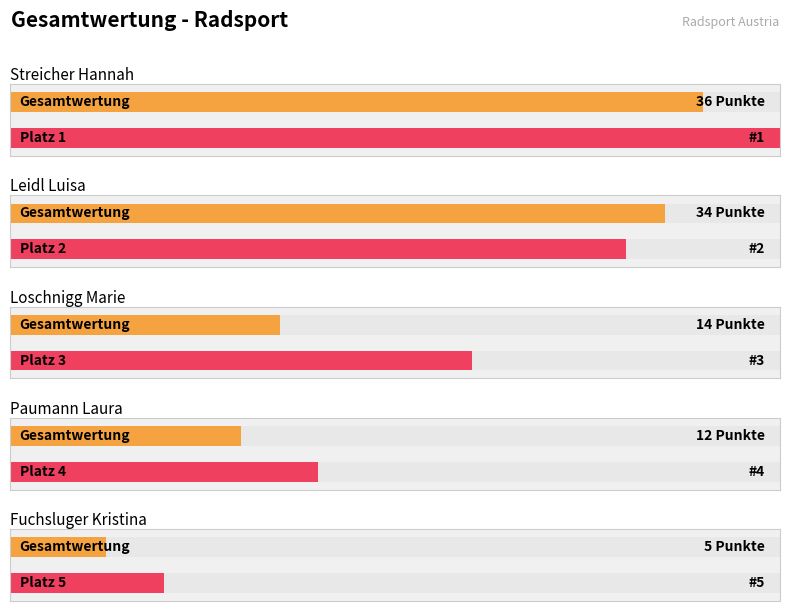

Reading left to right, list all the values displayed in this chart.

Gesamtwertung: 36	34	14	12	5
PLATZ: 1	2	3	4	5